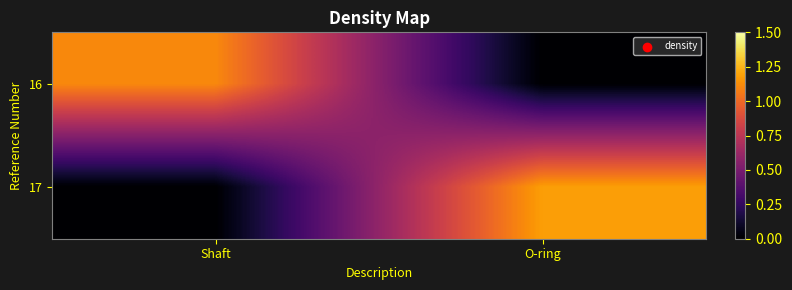

Which has a higher value, O-ring or Shaft?

Shaft